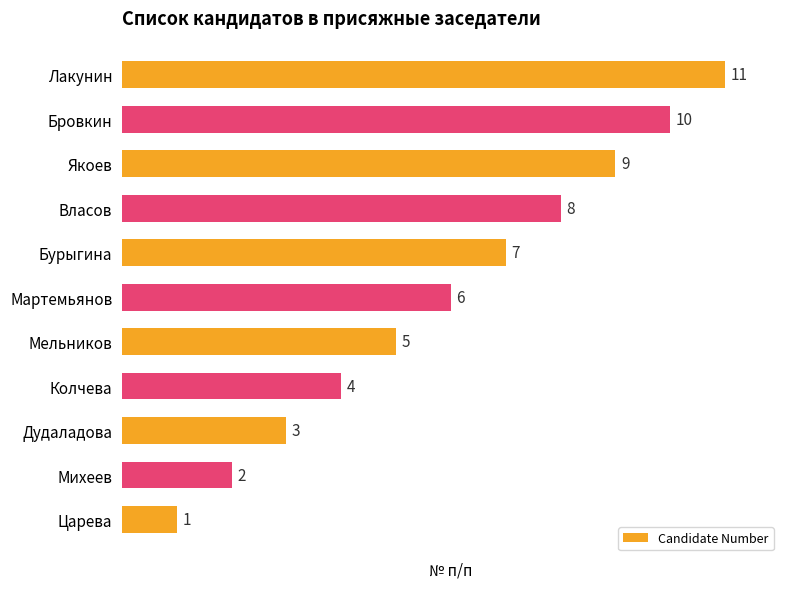

List the labels in order of value, smallest first.

Царева, Михеев, Дудаладова, Колчева, Мельников, Мартемьянов, Бурыгина, Власов, Якоев, Бровкин, Лакунин